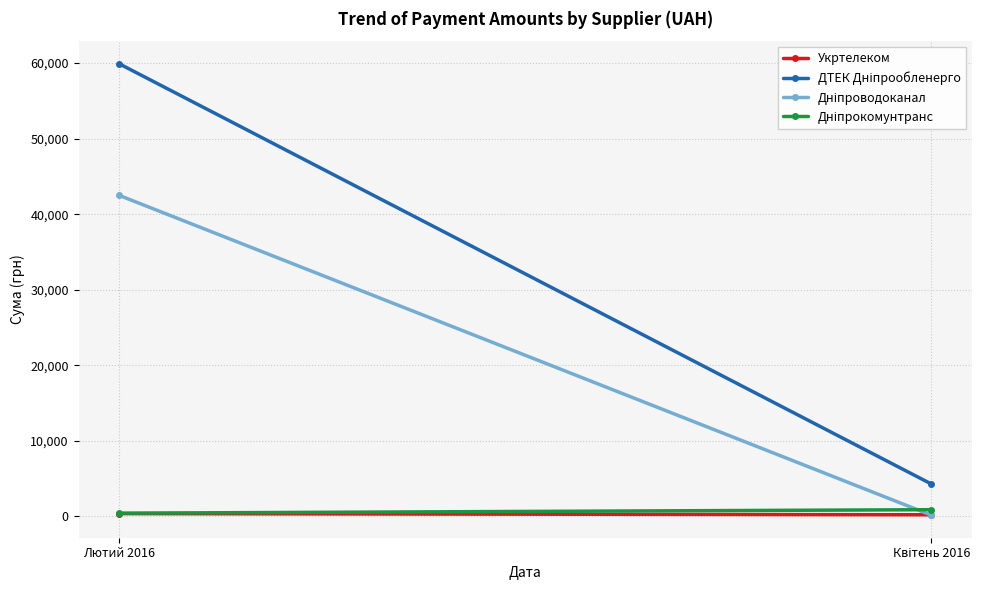

Reading left to right, list all the values displayed in this chart.

Укртелеком: 361.1	207.4
ДТЕК Дніпрообленерго: 59906.6	4284.0
Дніпроводоканал: 42485.6	157.1
Дніпрокомунтранс: 417.9	880.2